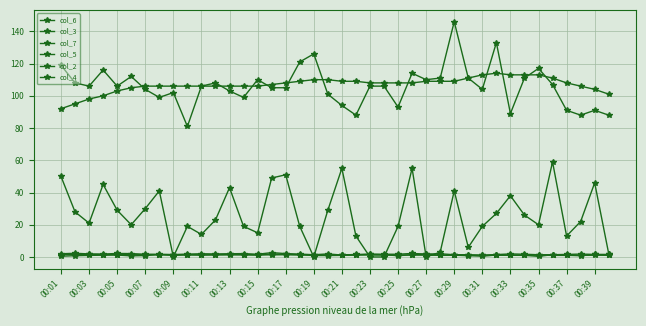

How many data points does each series have?

40